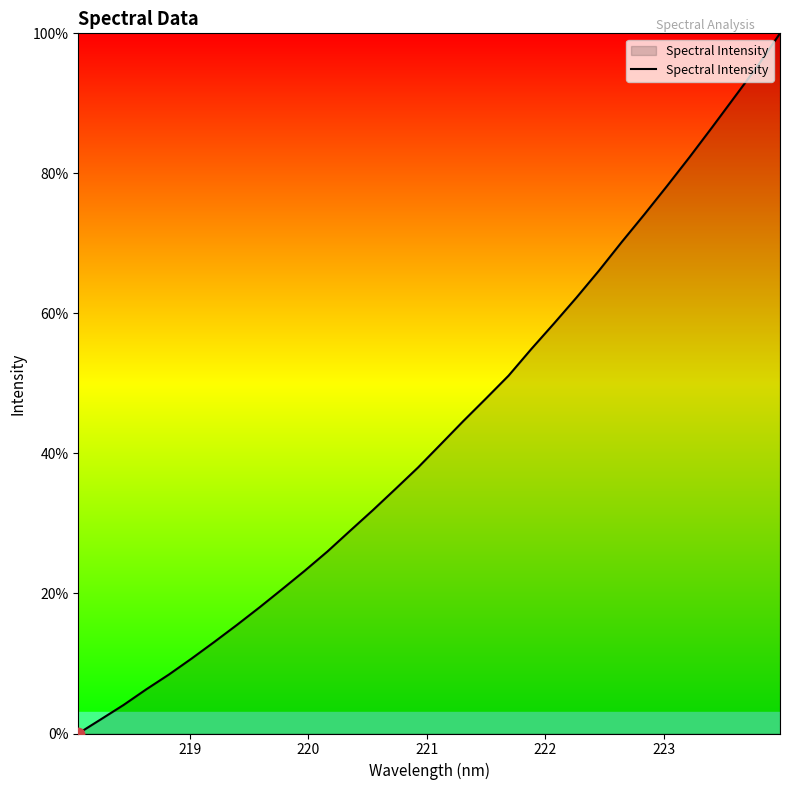

What is the greatest value displayed?

100.0